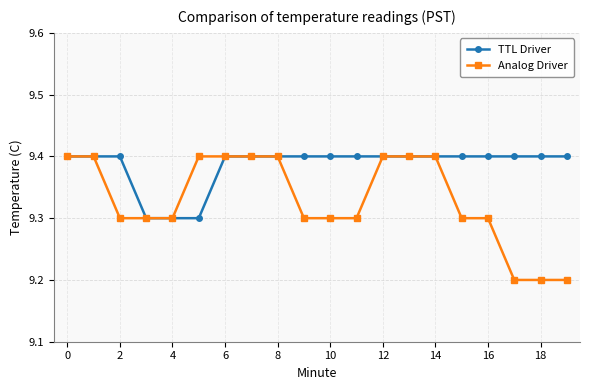

How many Analog Driver values are between 9 and 10?

20